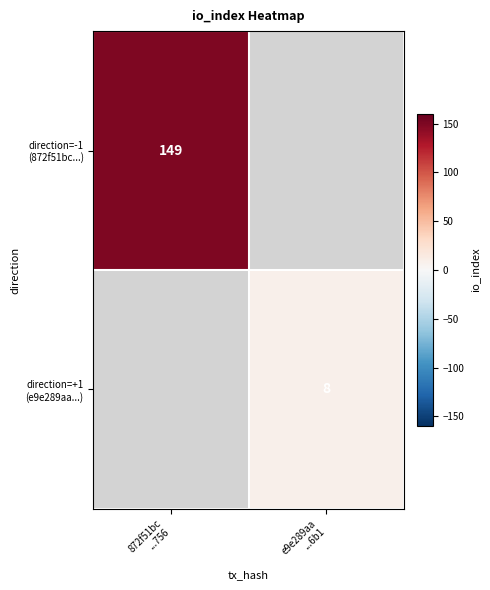

Rank the series by their maximum value, from highest to lowest.

direction=-1 (872f51bc...), direction=+1 (e9e289aa...)